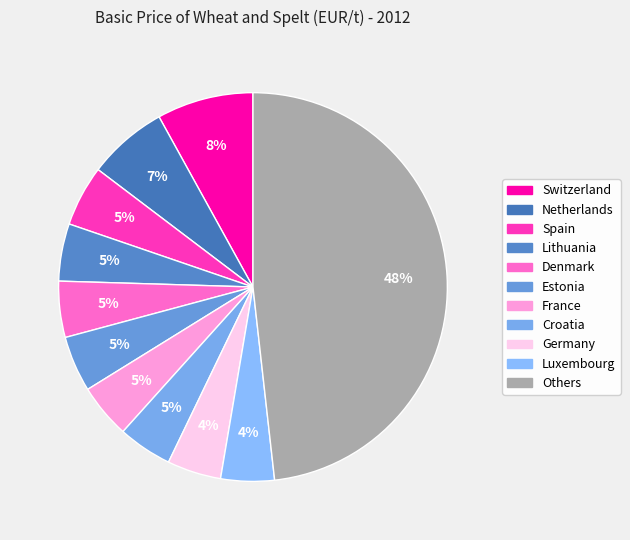

How many segments does this pie chart have?

11